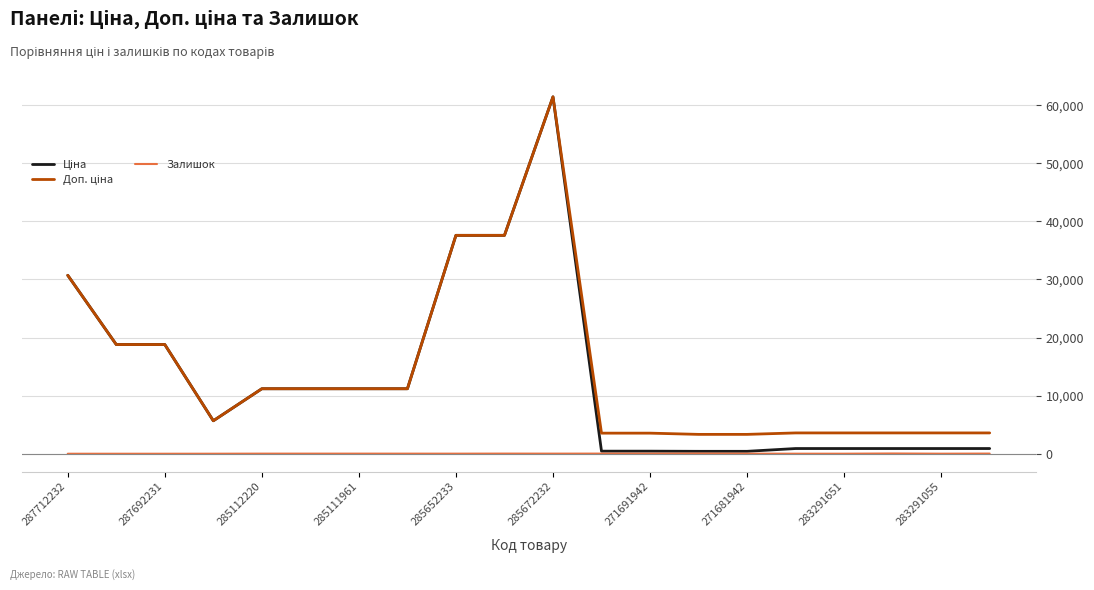

Is this an area chart (filled region under the line)?

No